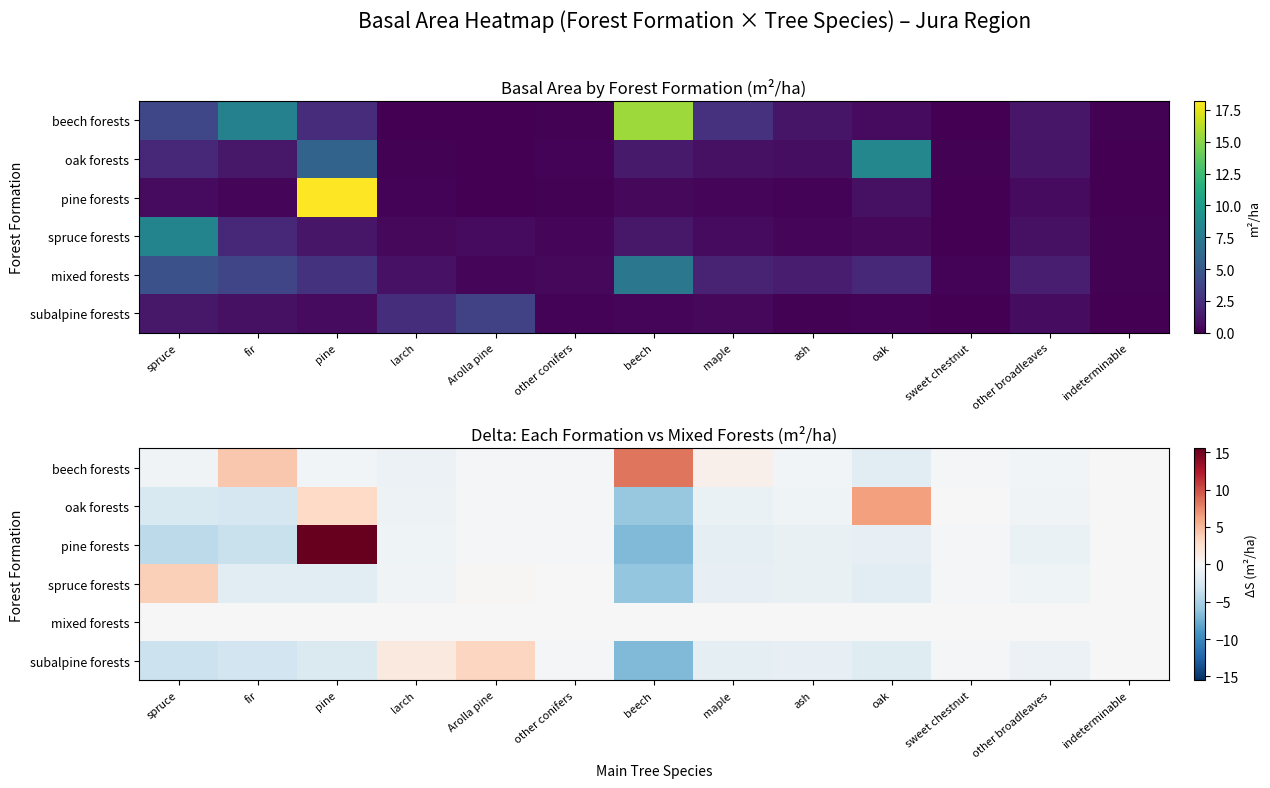

At which category does the chart reach its peak across all series?

pine